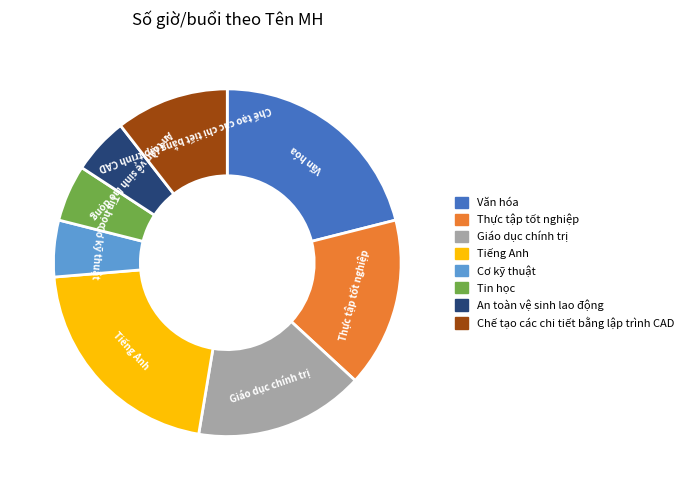

How many segments does this pie chart have?

8